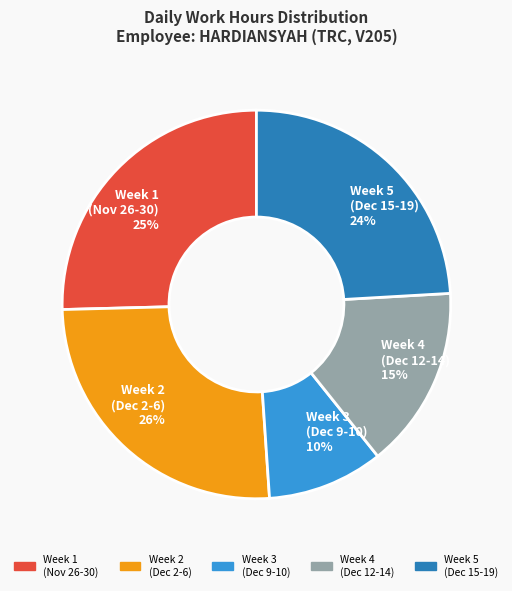

Which category has the smallest portion of the pie?

Week 3 (Dec 9-10)